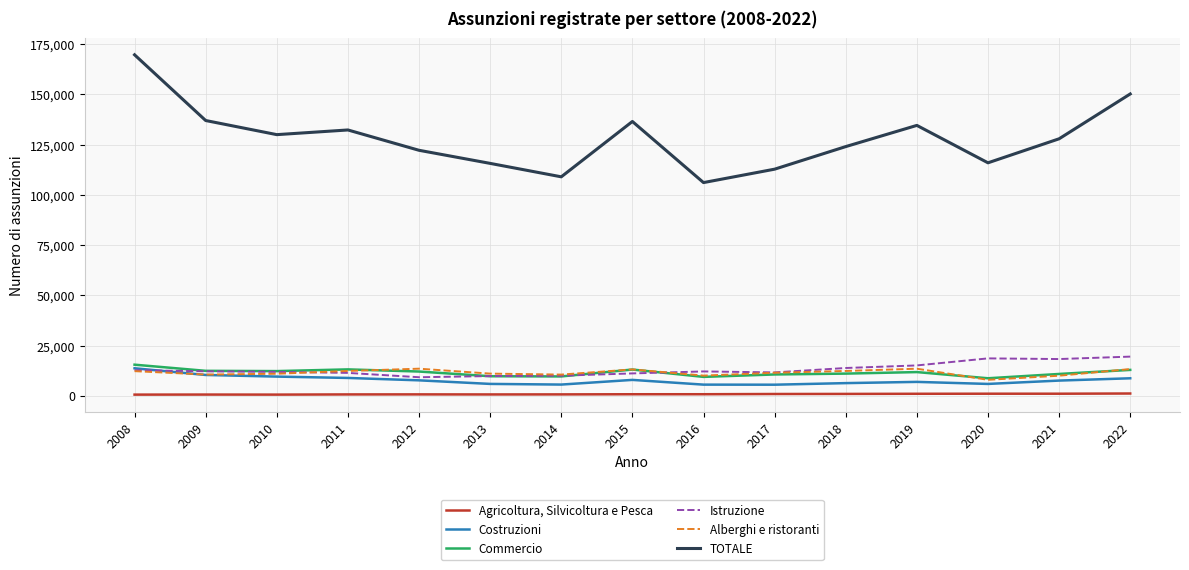

Which series has the largest total across all categories?

TOTALE